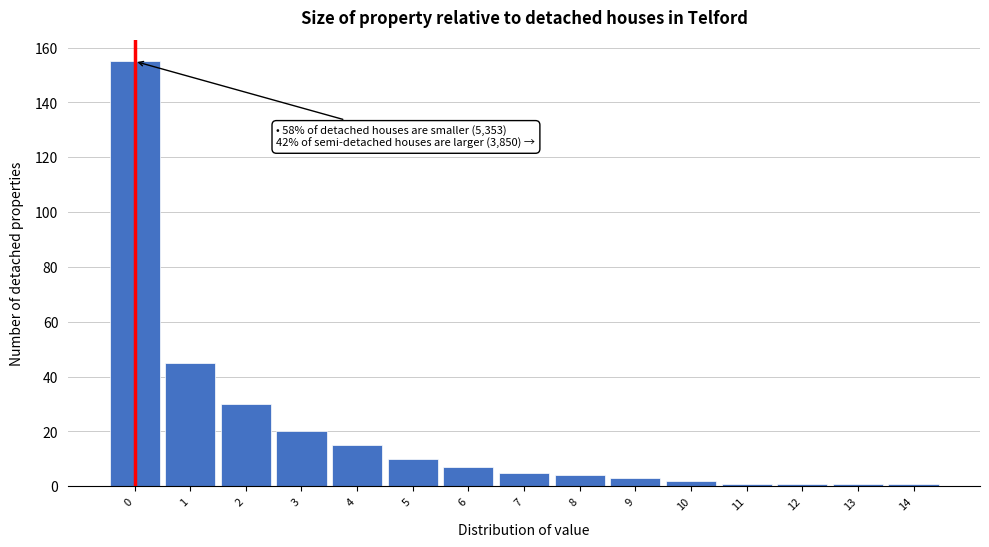

Reading right to left, what are all the values shown in this chart?

14=1	13=1	12=1	11=1	10=2	9=3	8=4	7=5	6=7	5=10	4=15	3=20	2=30	1=45	0=155